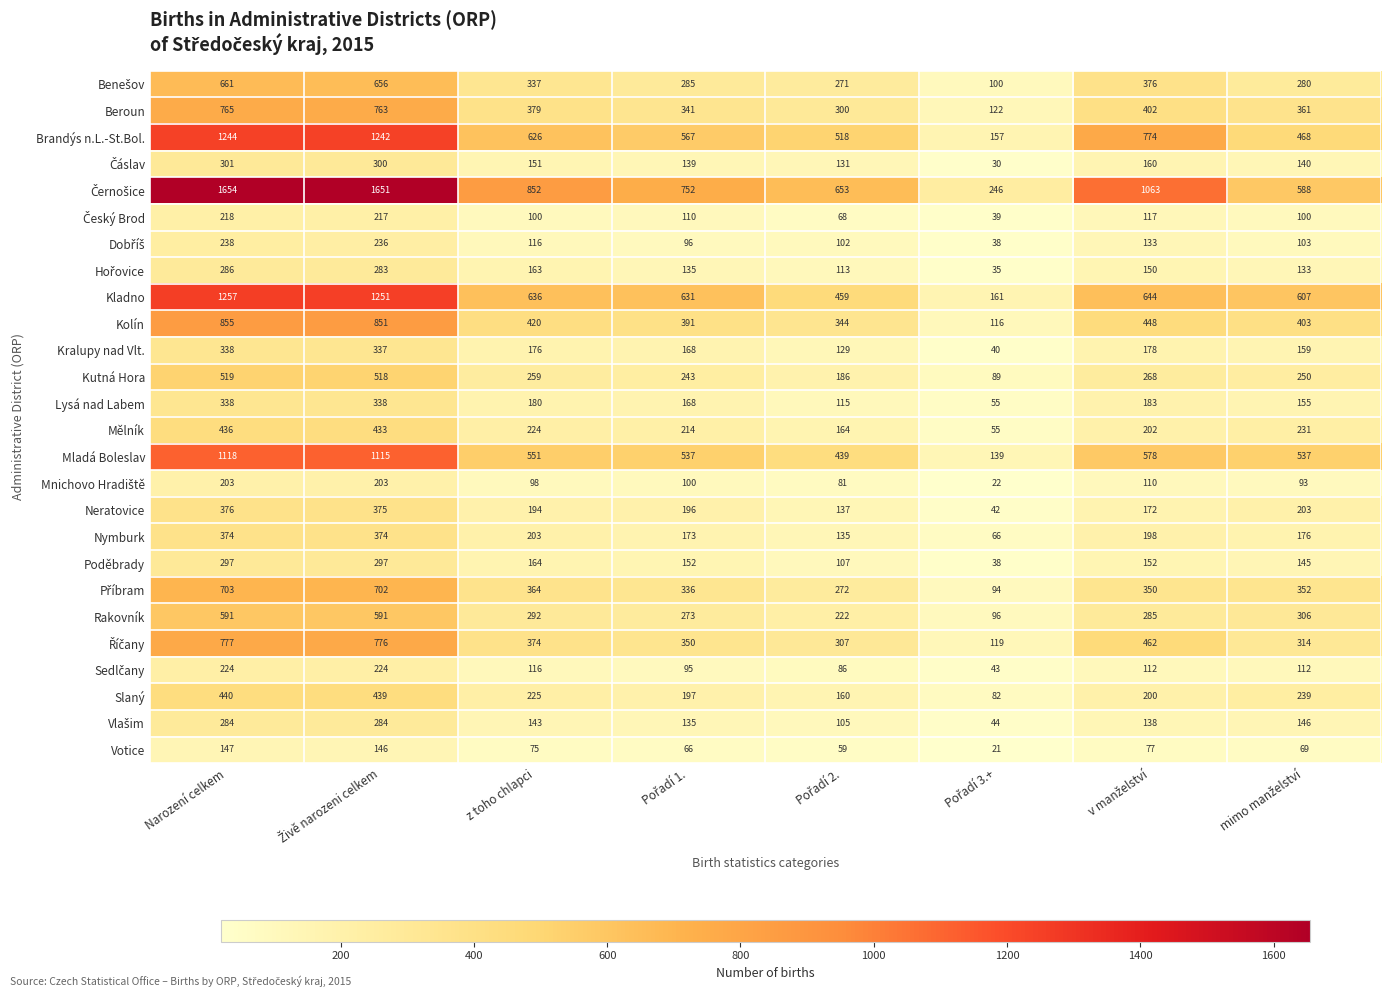

What is the minimum value shown in the chart?

21